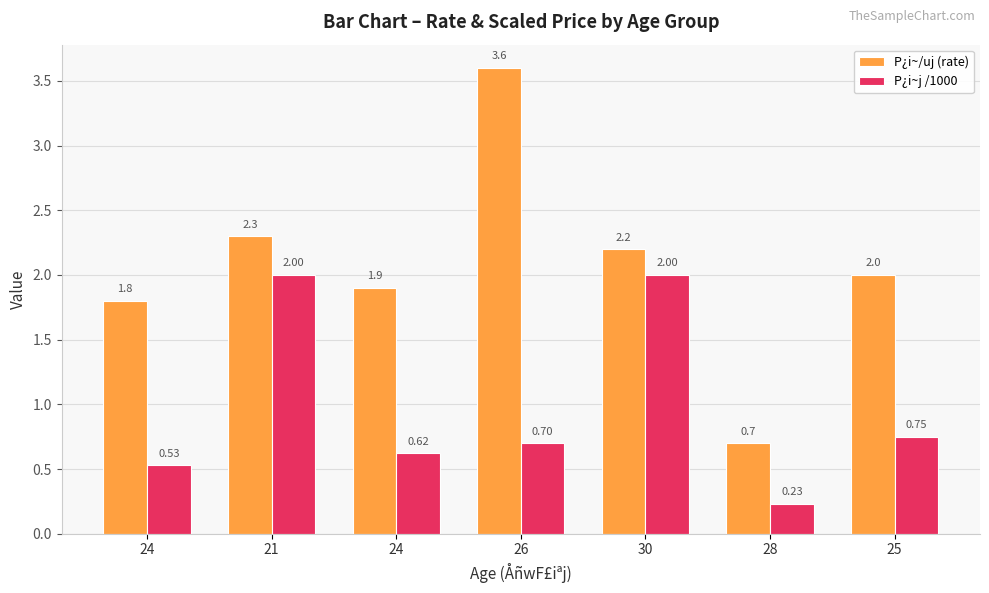

How many data points does each series have?

7